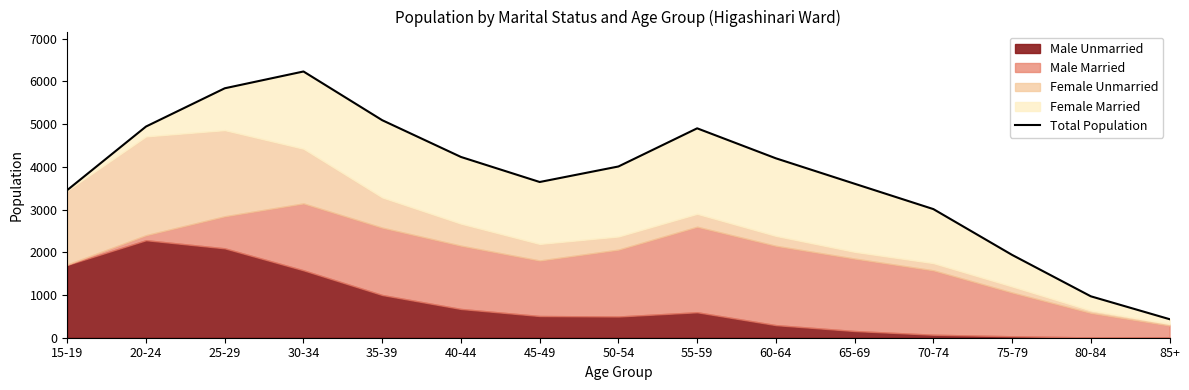

The value at 60-64 is 4198. True or false?

True